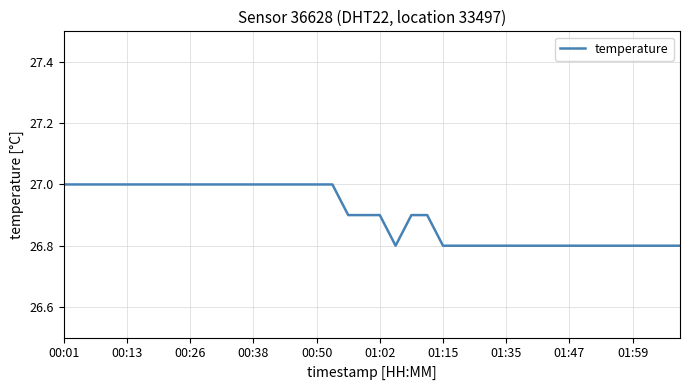

What is the difference between the second highest and second lowest values?

0.2